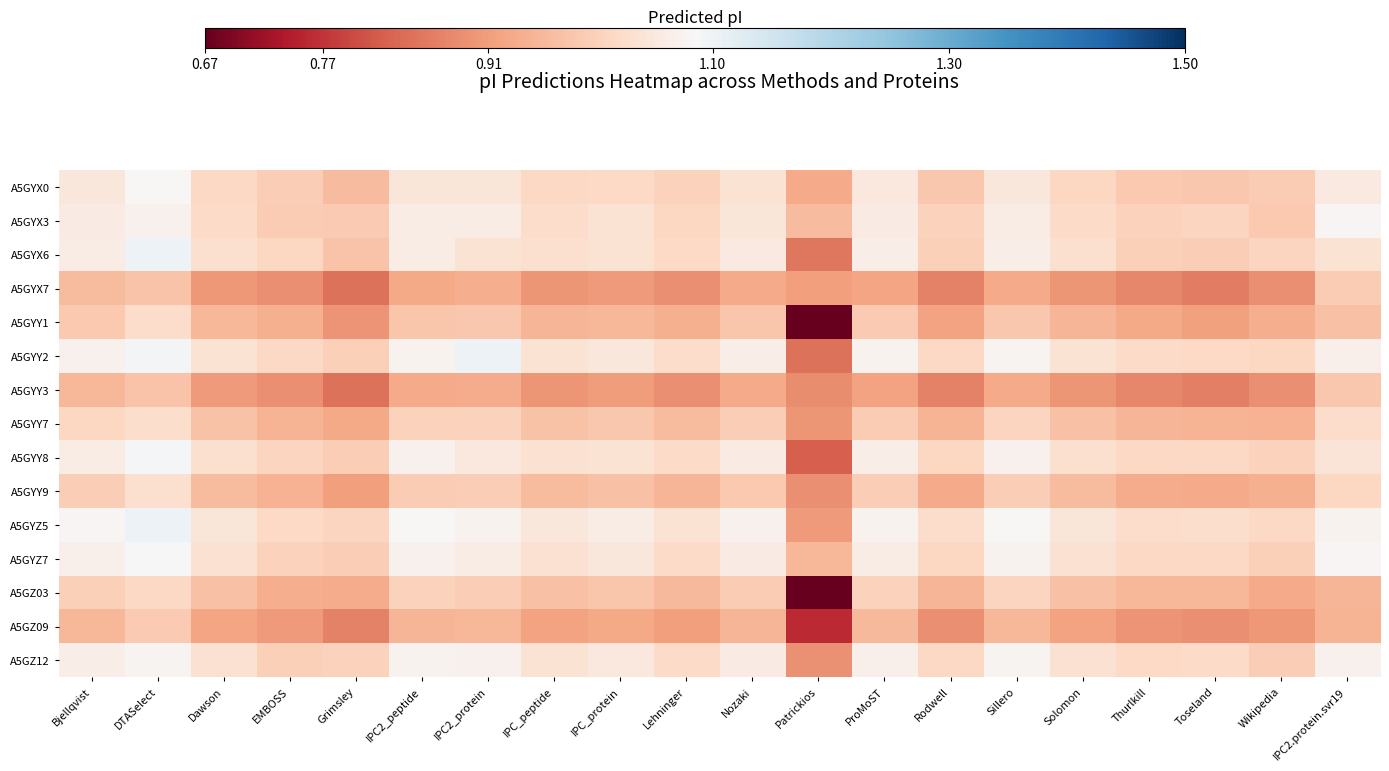

At Toseland, list the series in order from largest to smallest.

A5GYZ5, A5GZ12, A5GYY2, A5GYY8, A5GYZ7, A5GYX3, A5GYX6, A5GYX0, A5GZ03, A5GYY7, A5GYY9, A5GYY1, A5GZ09, A5GYY3, A5GYX7